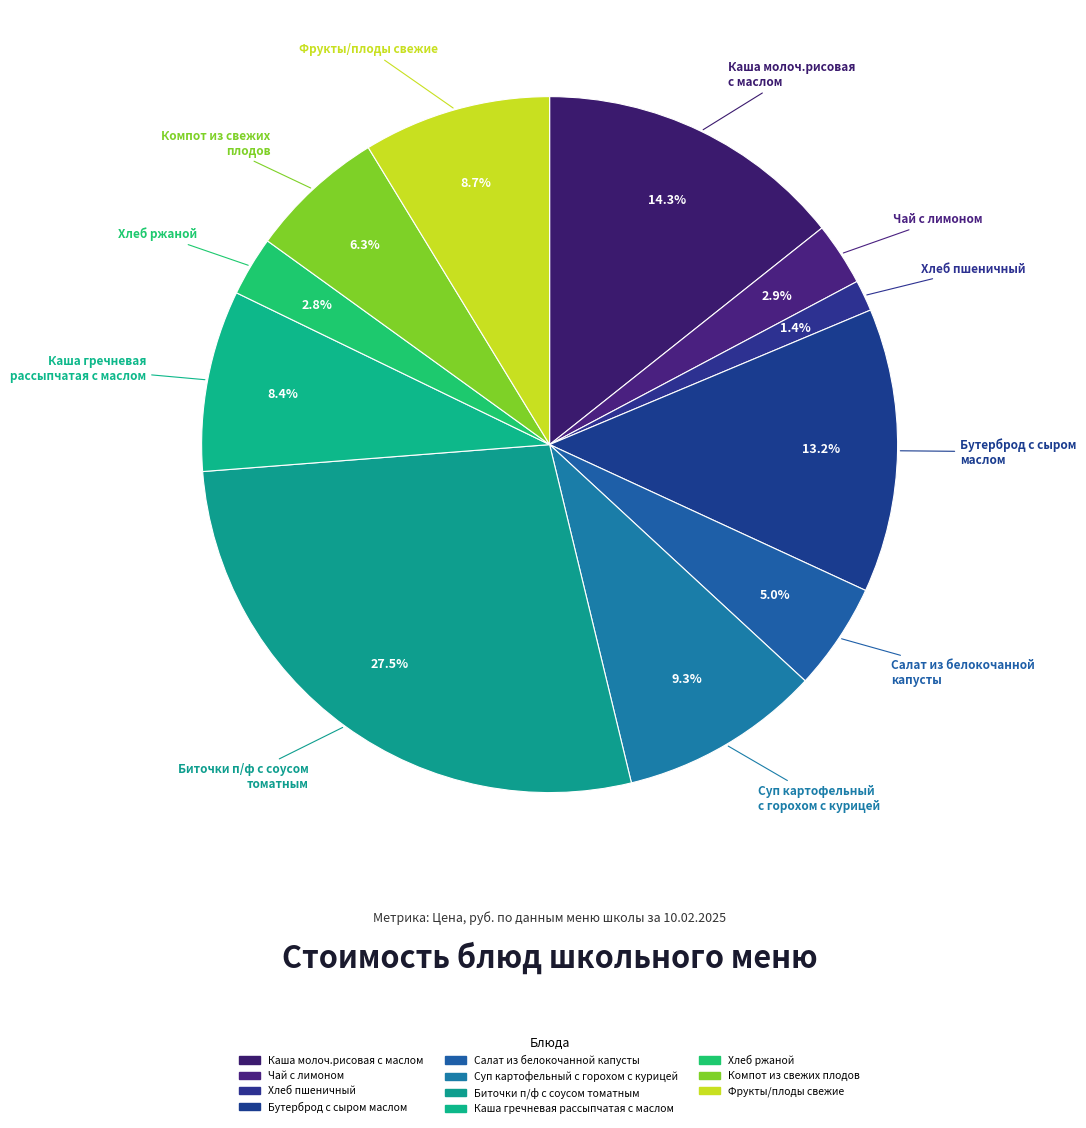

What is the largest slice in the pie chart?

Биточки п/ф с соусом
томатным